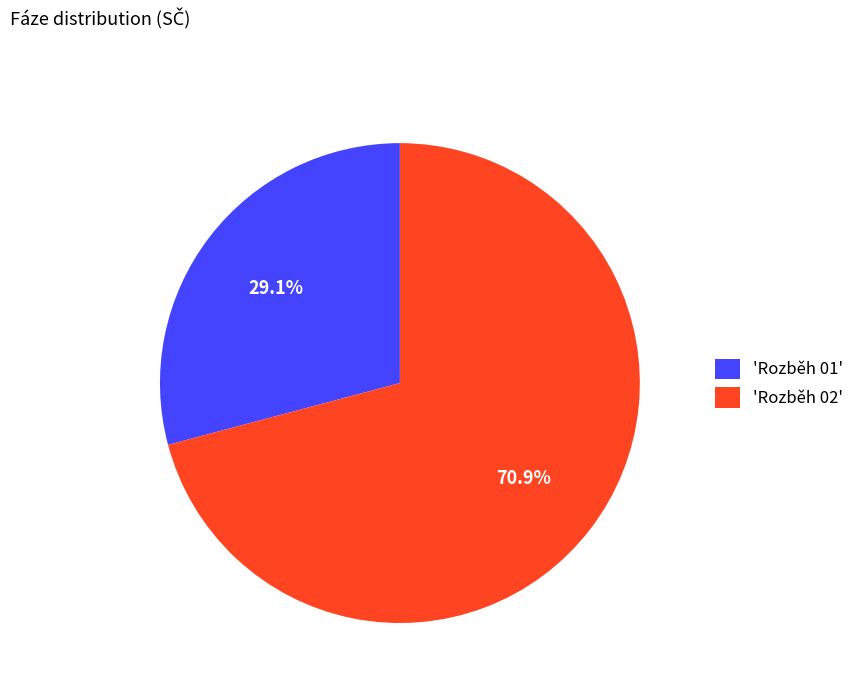

Which category has the smallest portion of the pie?

'Rozběh 01'